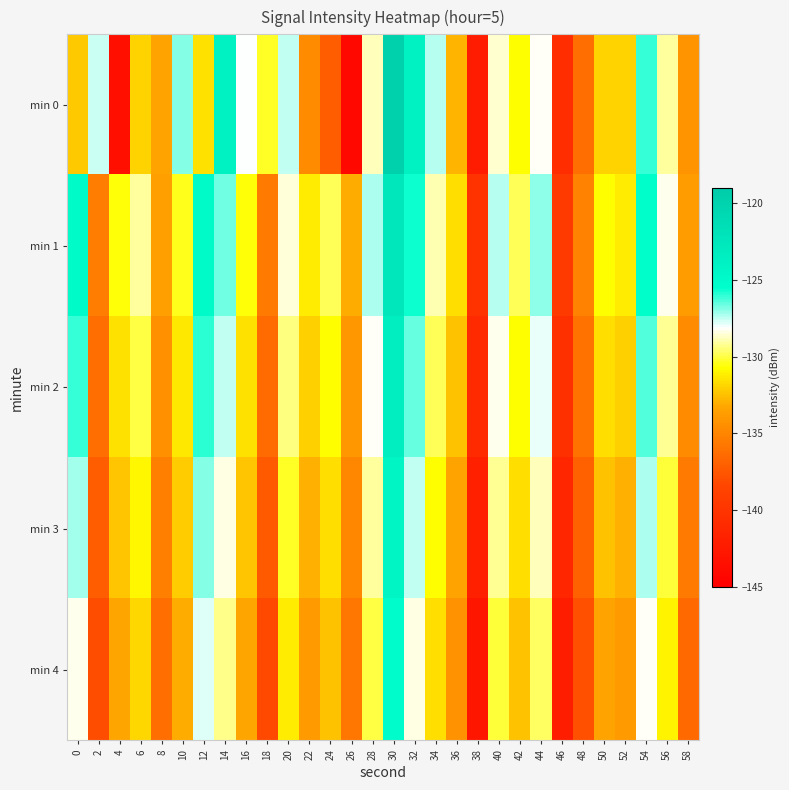

Which series has the largest total across all categories?

min 1